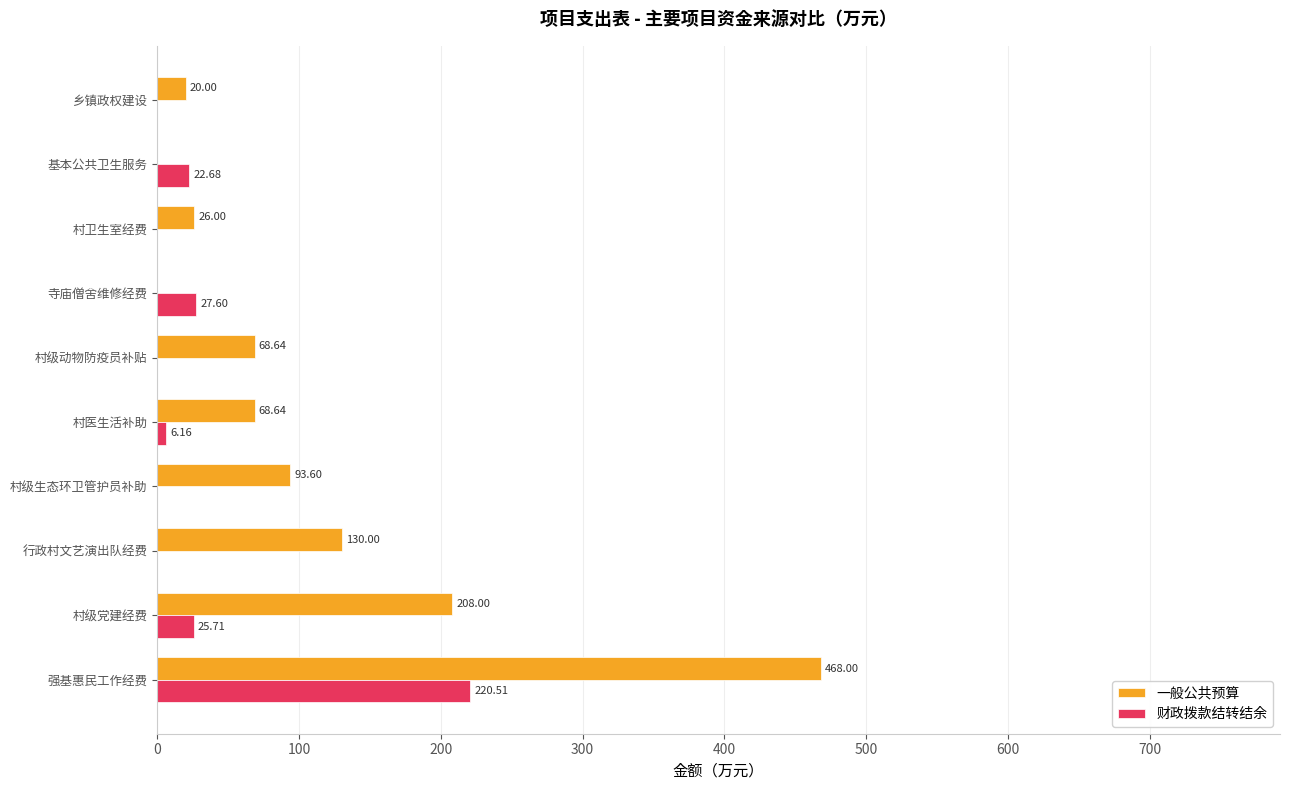

What is the sum of all 一般公共预算 values?

1082.9